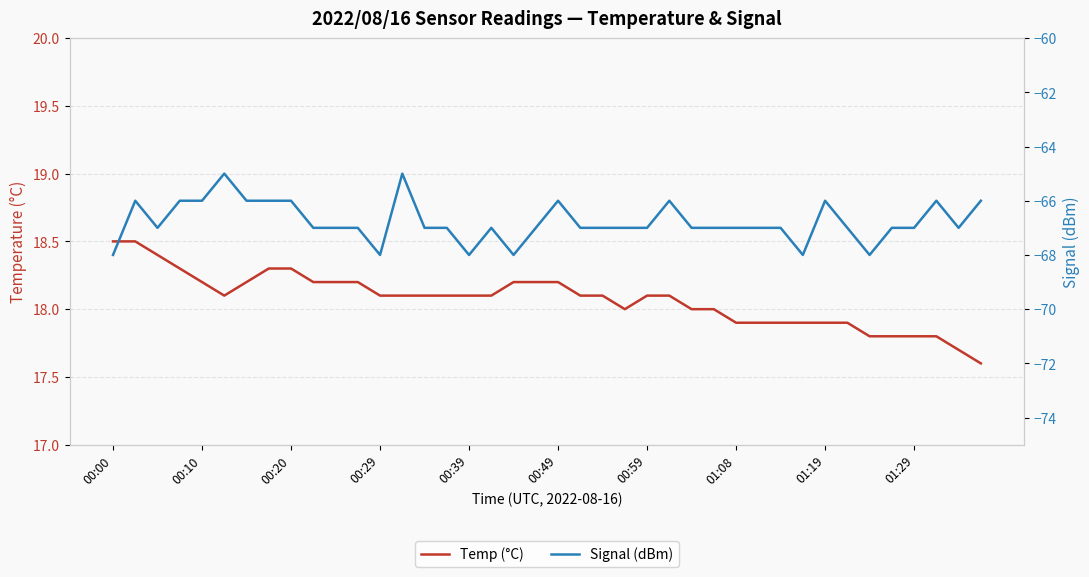

What is the sum of all Signal (dBm) values?

-2671.0